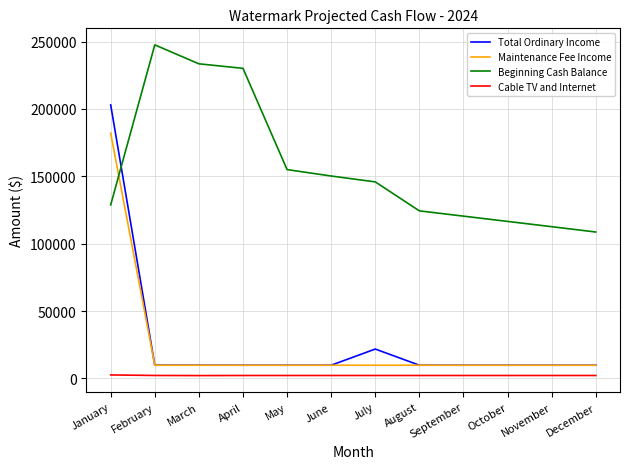

Rank the series by their maximum value, from lowest to highest.

Cable TV and Internet, Maintenance Fee Income, Total Ordinary Income, Beginning Cash Balance